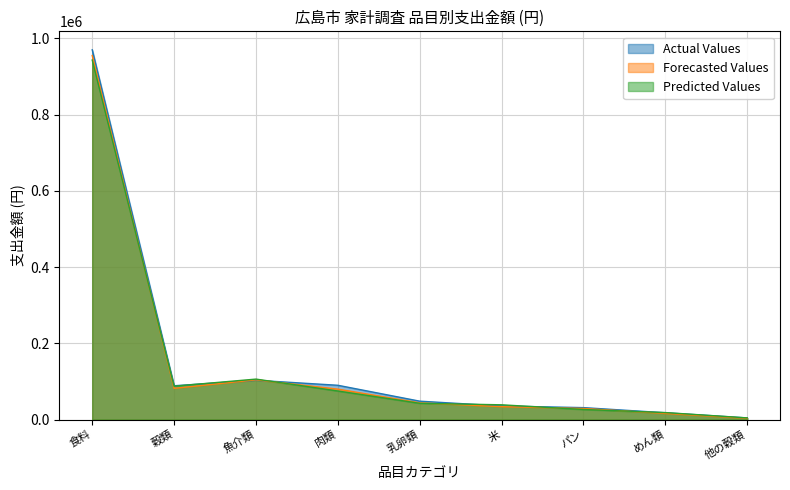

Rank the series by their maximum value, from lowest to highest.

Predicted Values, Forecasted Values, Actual Values